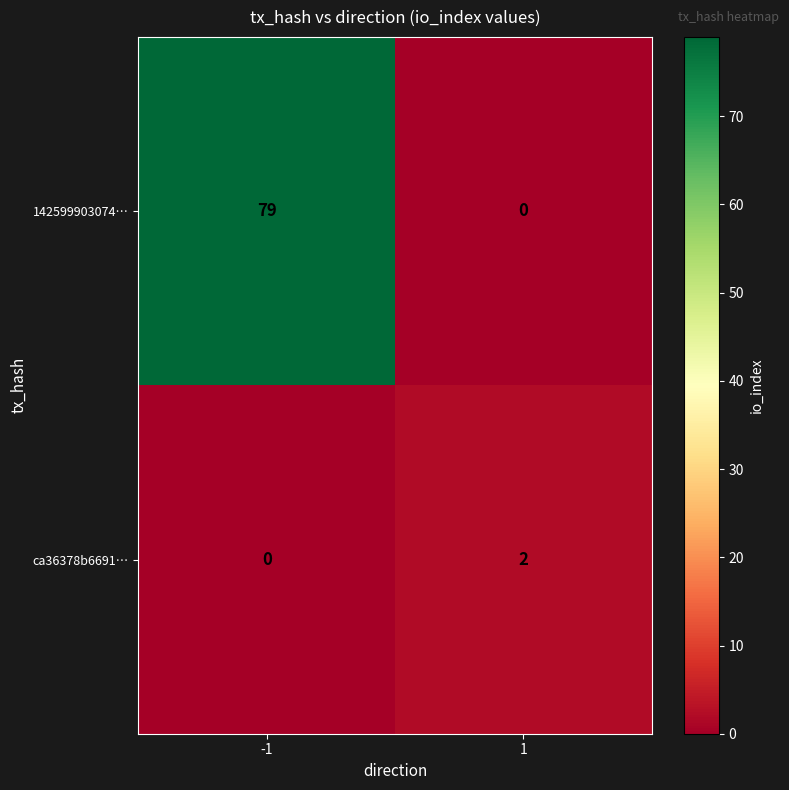

At -1, list the series in order from largest to smallest.

142599903074…, ca36378b6691…